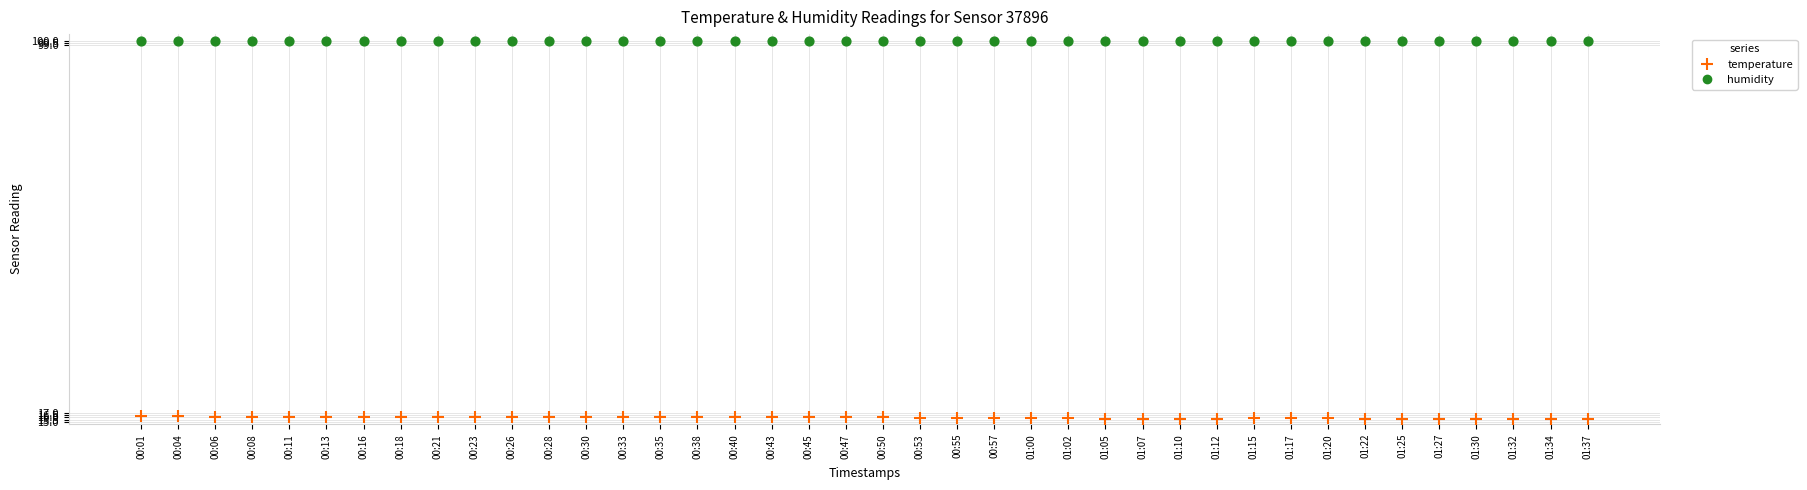

Which series contains the highest Y value?

humidity